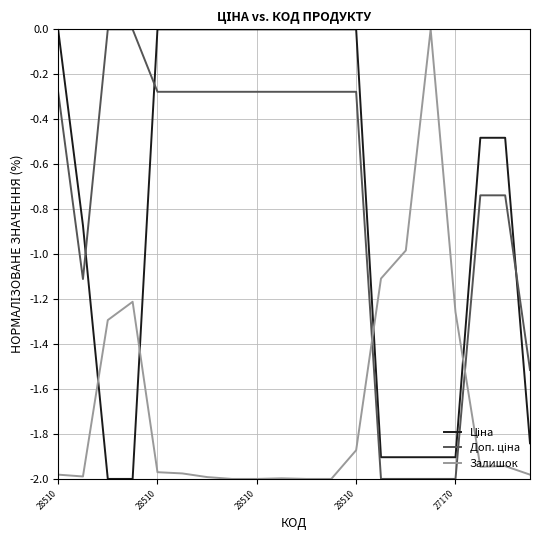

What is the difference between the maximum and minimum values in the Залишок series?

2.0